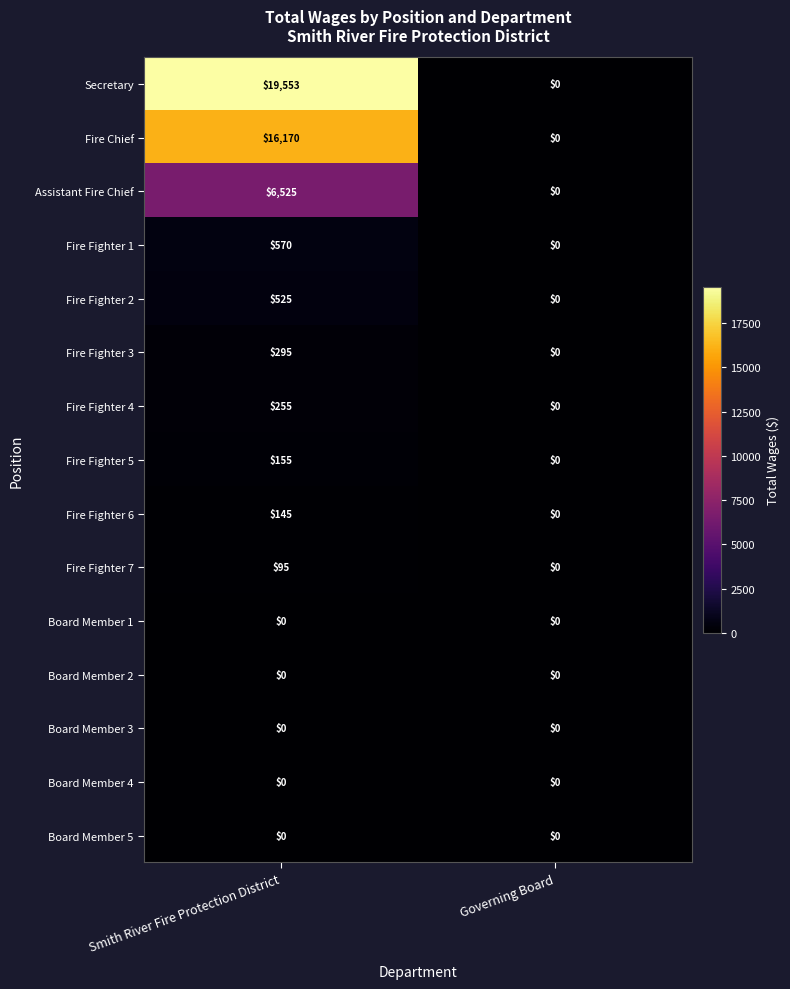

The value of Fire Fighter 1 at Smith River Fire Protection District is 570. True or false?

True